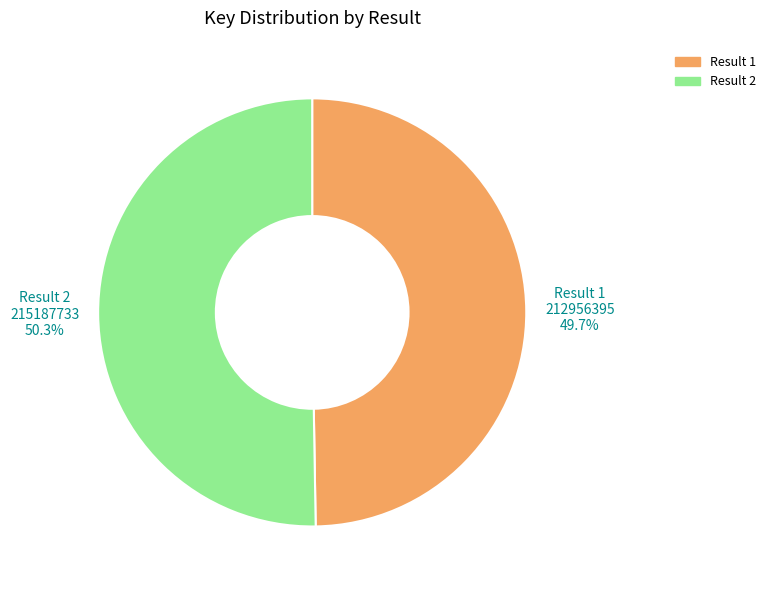

Count the number of slices in the pie.

2